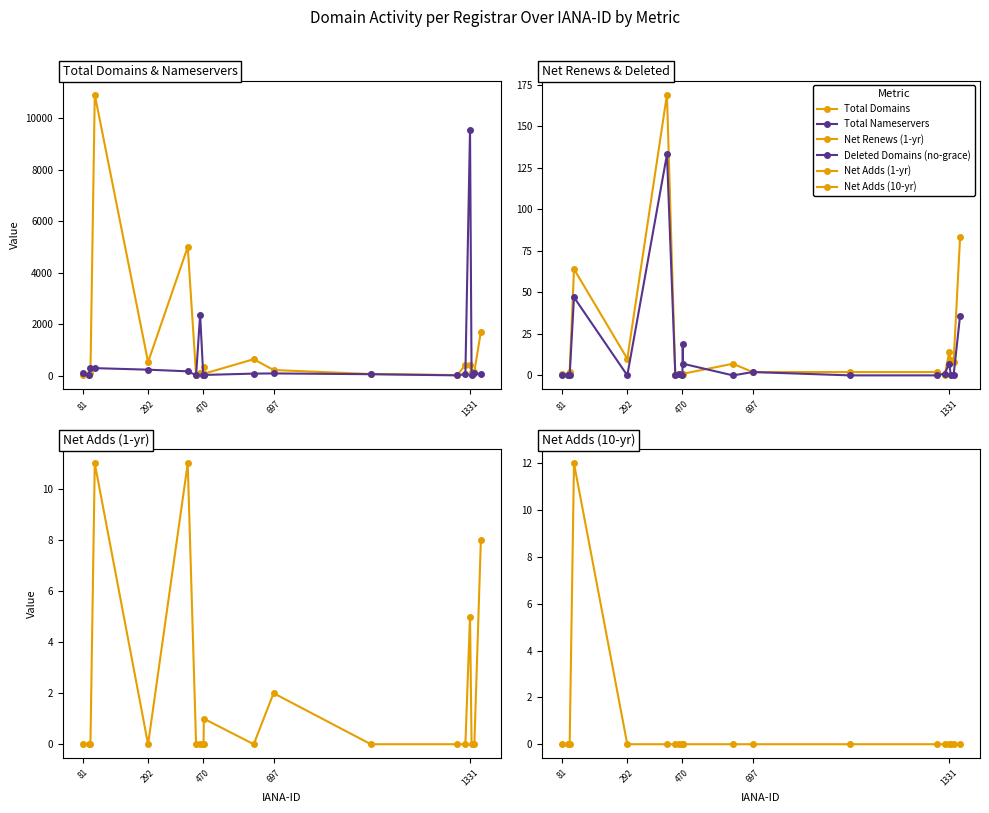

True or false: Deleted Domains (no-grace) has more than 2 points higher than both neighbors.

True